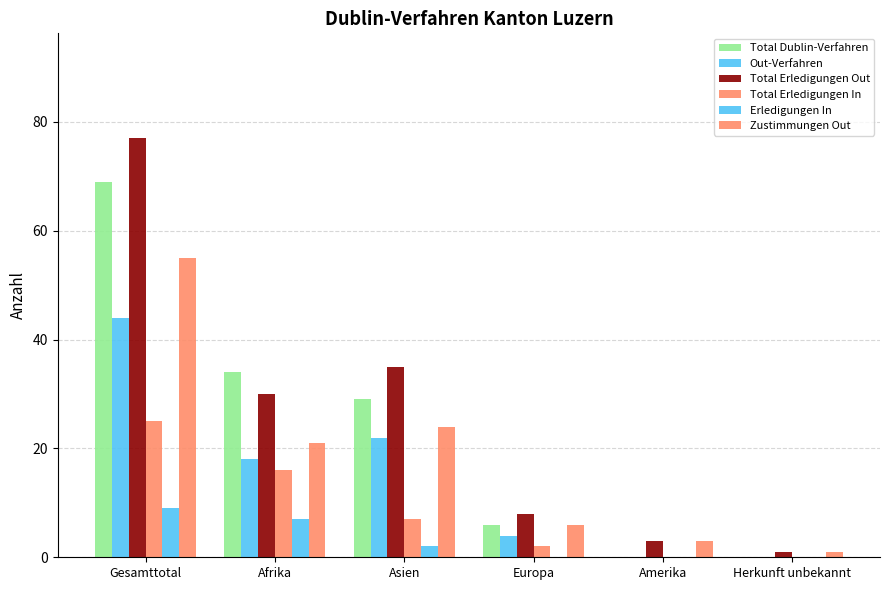

Read the Zustimmungen Out value at Asien, to the nearest 10.

20